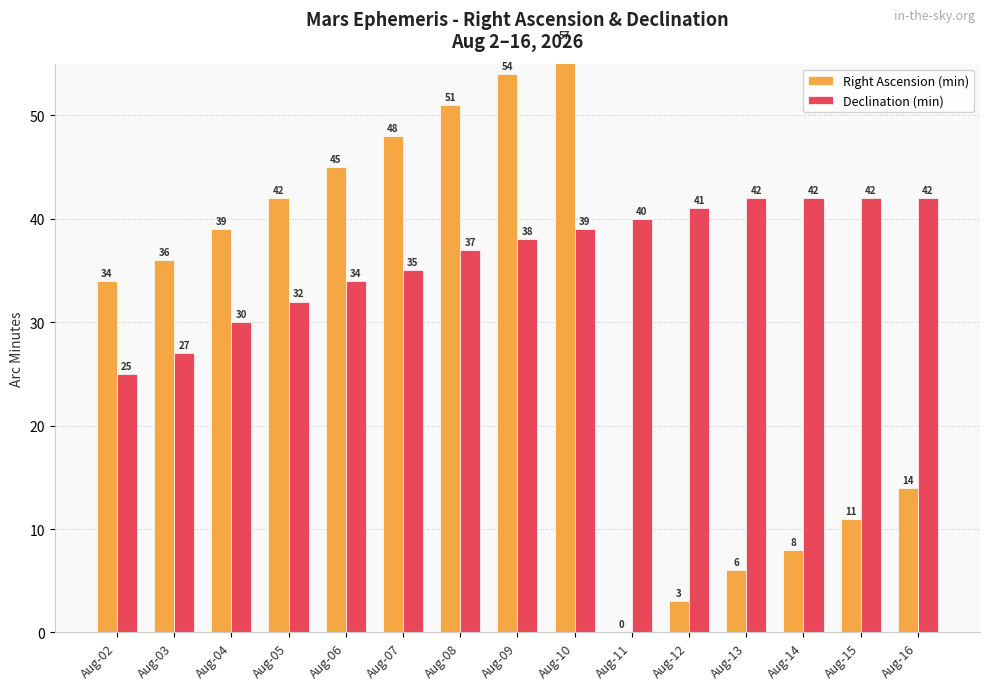

At Aug-13, list the series in order from smallest to largest.

Right Ascension (min), Declination (min)